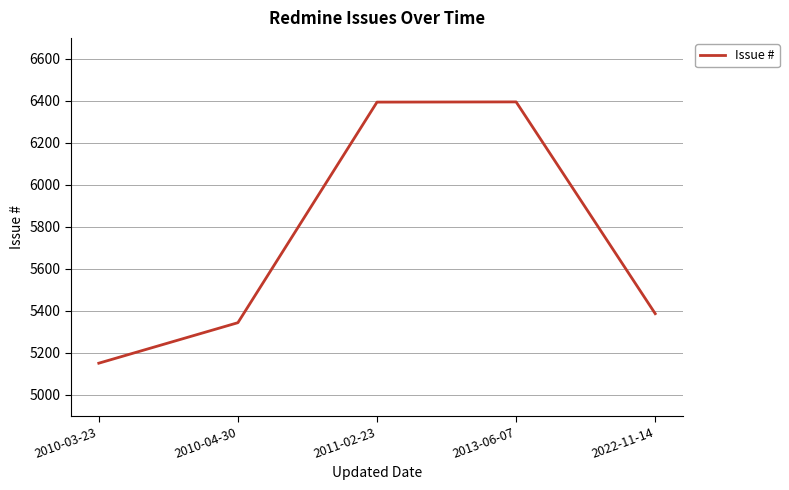

Which category has the lowest value across all series?

2010-03-23